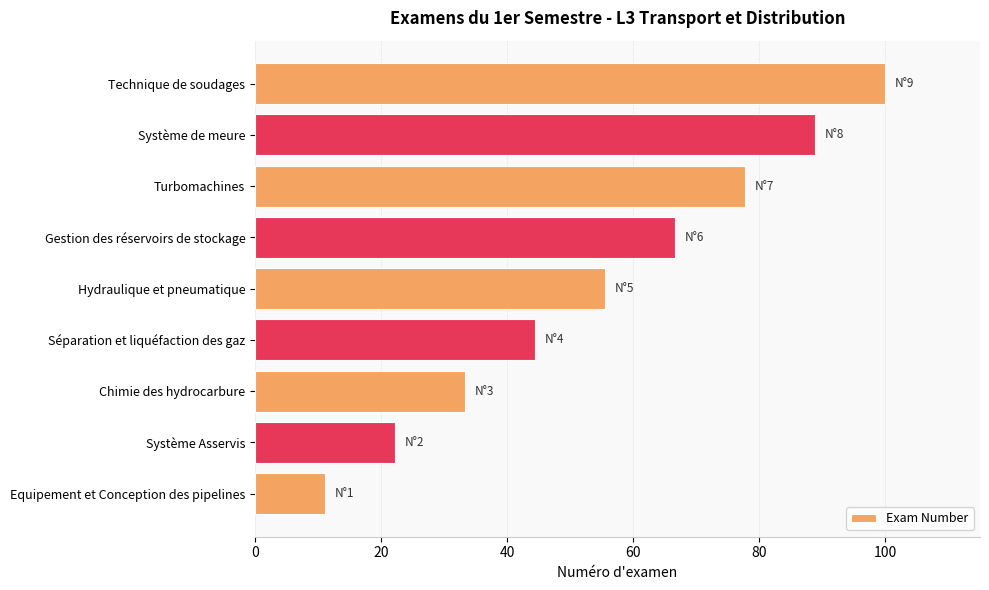

How many bars are there in total?

9